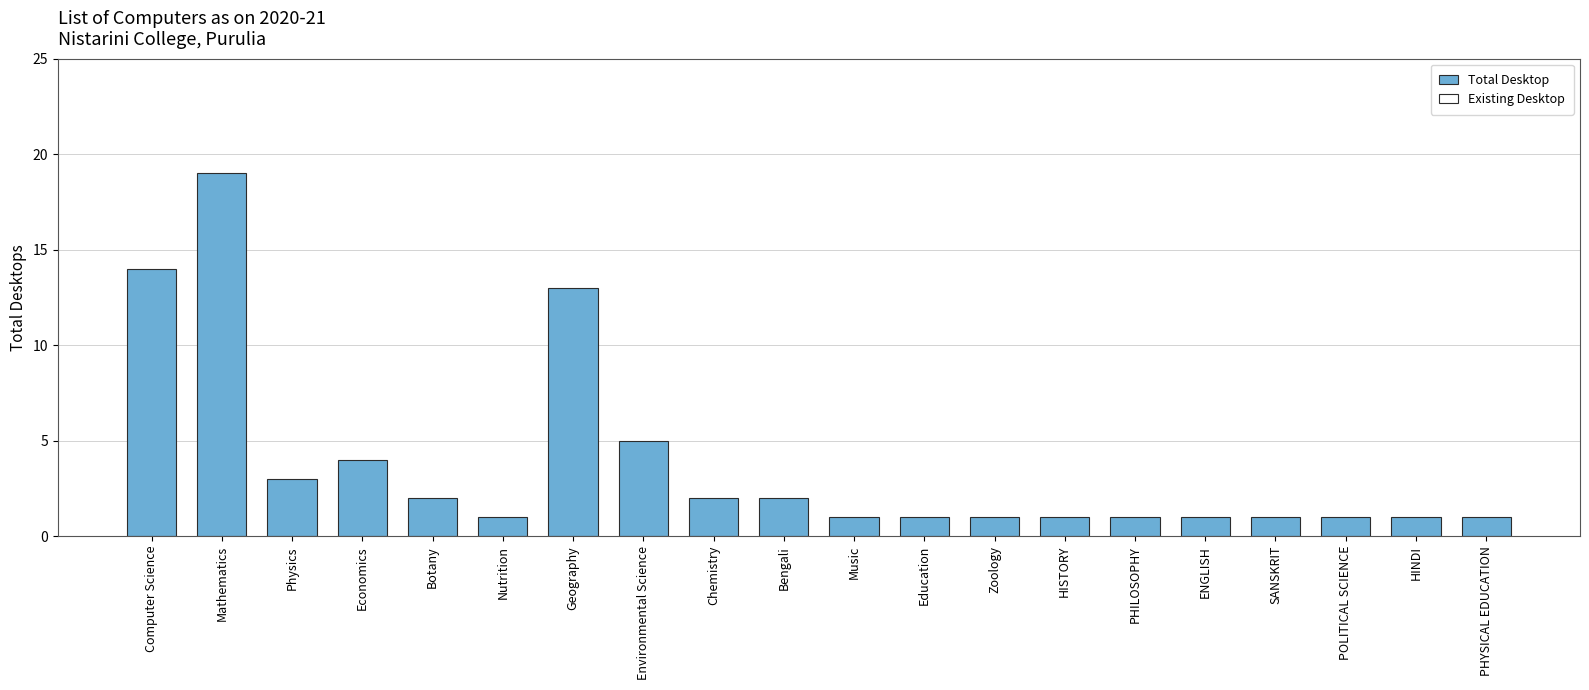

Which has a higher value, PHILOSOPHY or Geography?

Geography